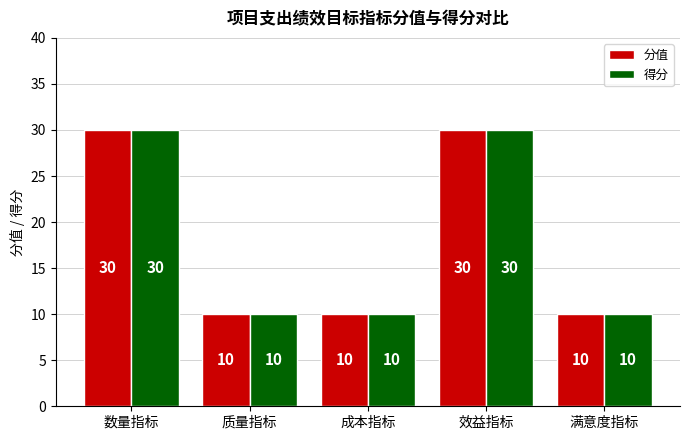

What are all the series names shown in the legend?

分值, 得分